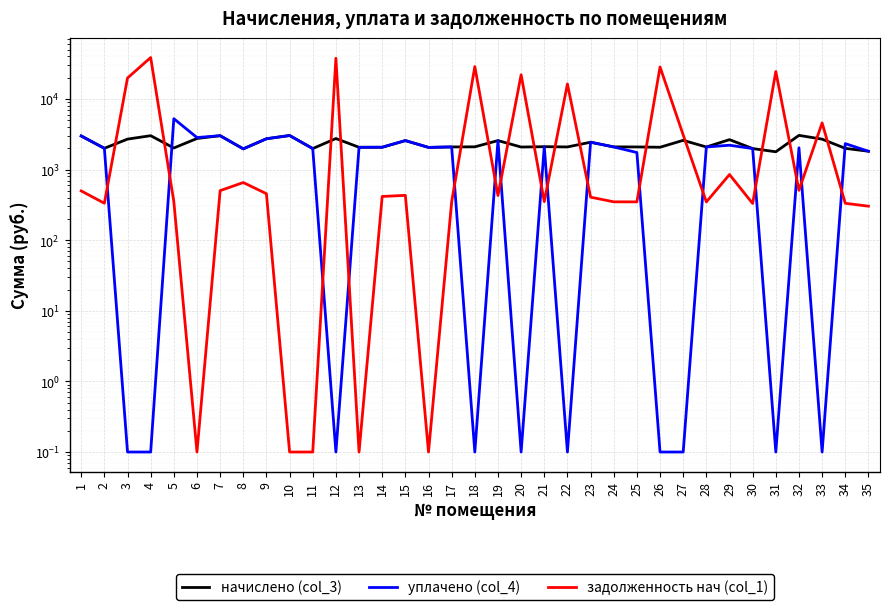

How many values in the начислено (col_3) series are below 2095?

17